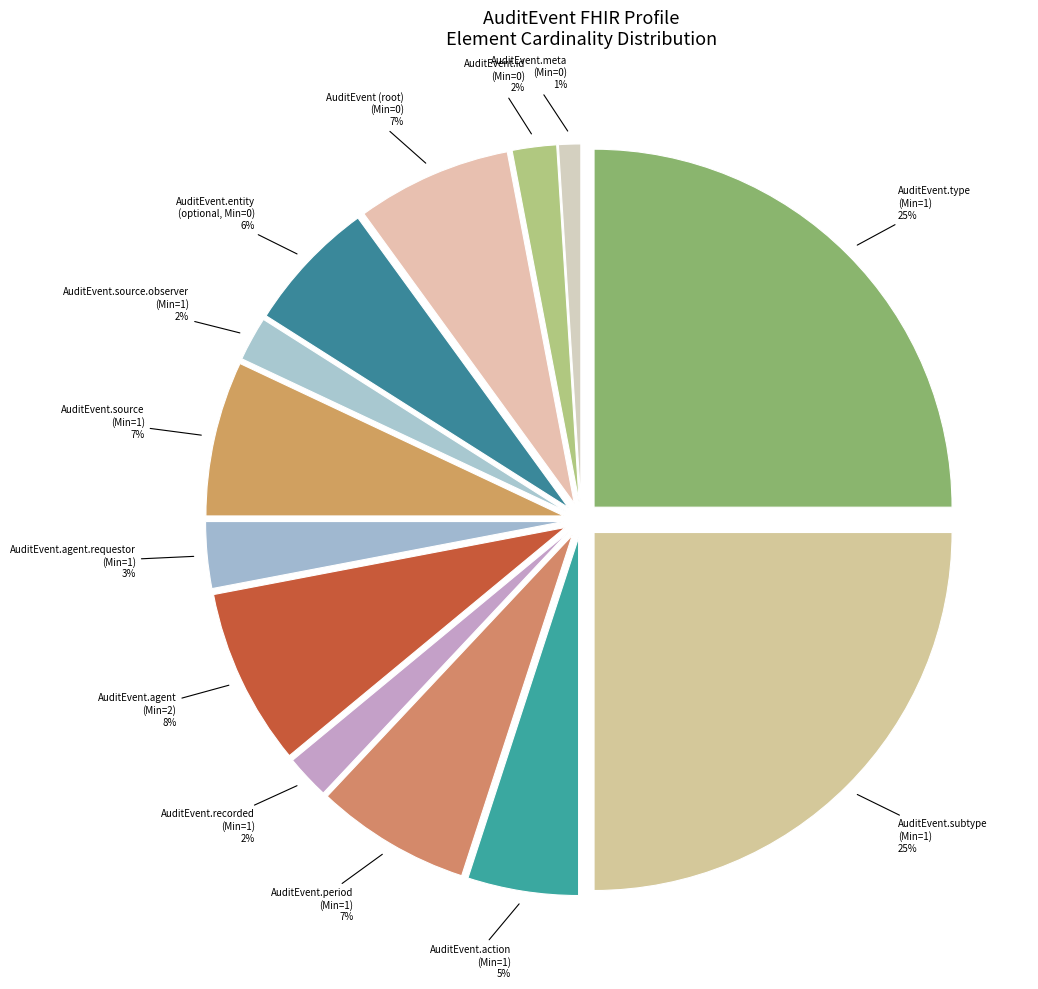

Which has a higher value, AuditEvent.source.observer
(Min=1) or AuditEvent.agent.requestor
(Min=1)?

AuditEvent.agent.requestor
(Min=1)